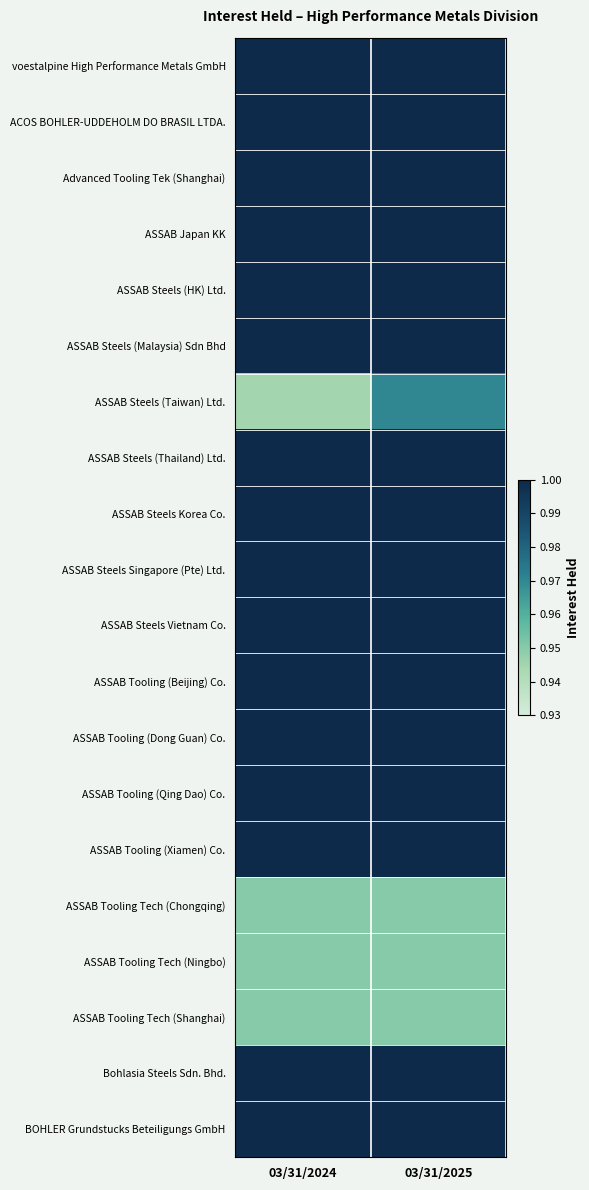

Rank the series at 03/31/2025 from highest to lowest value.

voestalpine High Performance Metals GmbH, ACOS BOHLER-UDDEHOLM DO BRASIL LTDA., Advanced Tooling Tek (Shanghai), ASSAB Japan KK, ASSAB Steels (HK) Ltd., ASSAB Steels (Malaysia) Sdn Bhd, ASSAB Steels (Thailand) Ltd., ASSAB Steels Korea Co., ASSAB Steels Singapore (Pte) Ltd., ASSAB Steels Vietnam Co., ASSAB Tooling (Beijing) Co., ASSAB Tooling (Dong Guan) Co., ASSAB Tooling (Qing Dao) Co., ASSAB Tooling (Xiamen) Co., Bohlasia Steels Sdn. Bhd., BOHLER Grundstucks Beteiligungs GmbH, ASSAB Steels (Taiwan) Ltd., ASSAB Tooling Tech (Chongqing), ASSAB Tooling Tech (Ningbo), ASSAB Tooling Tech (Shanghai)